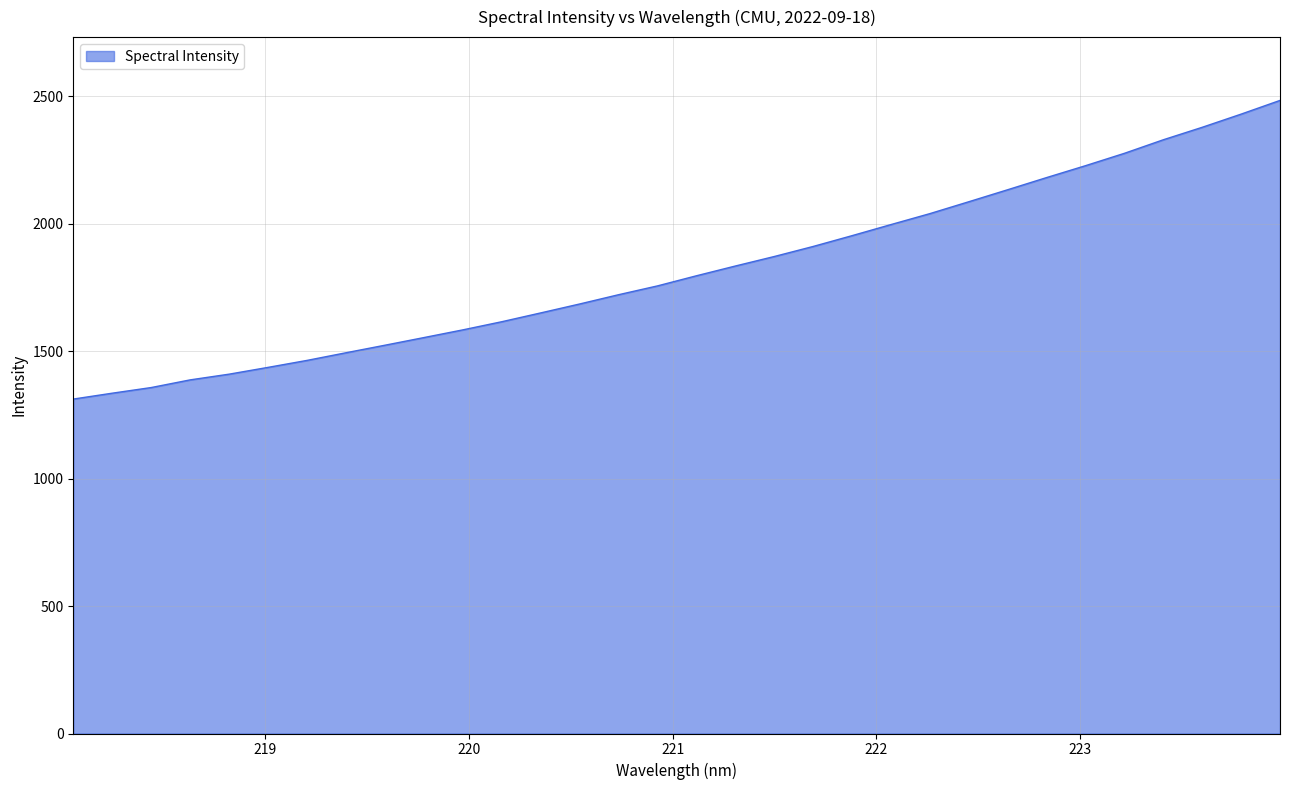

What is the difference between the maximum and minimum values?

1171.8